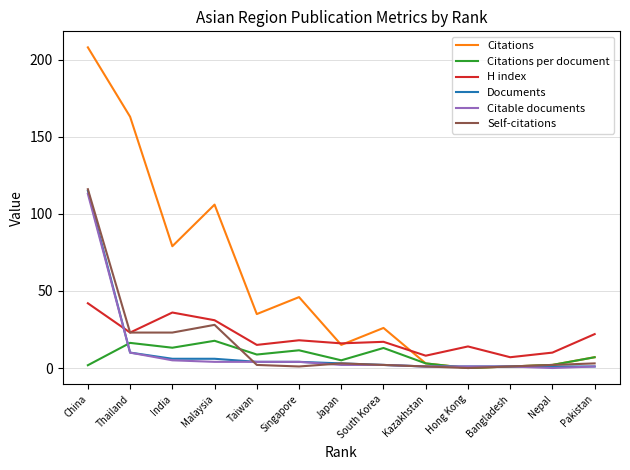

Which series changed the most between Thailand and Taiwan?

Citations